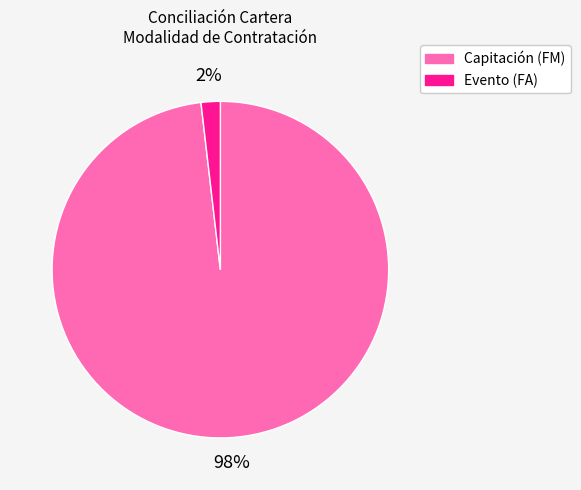

Does any single category account for the majority?

Yes